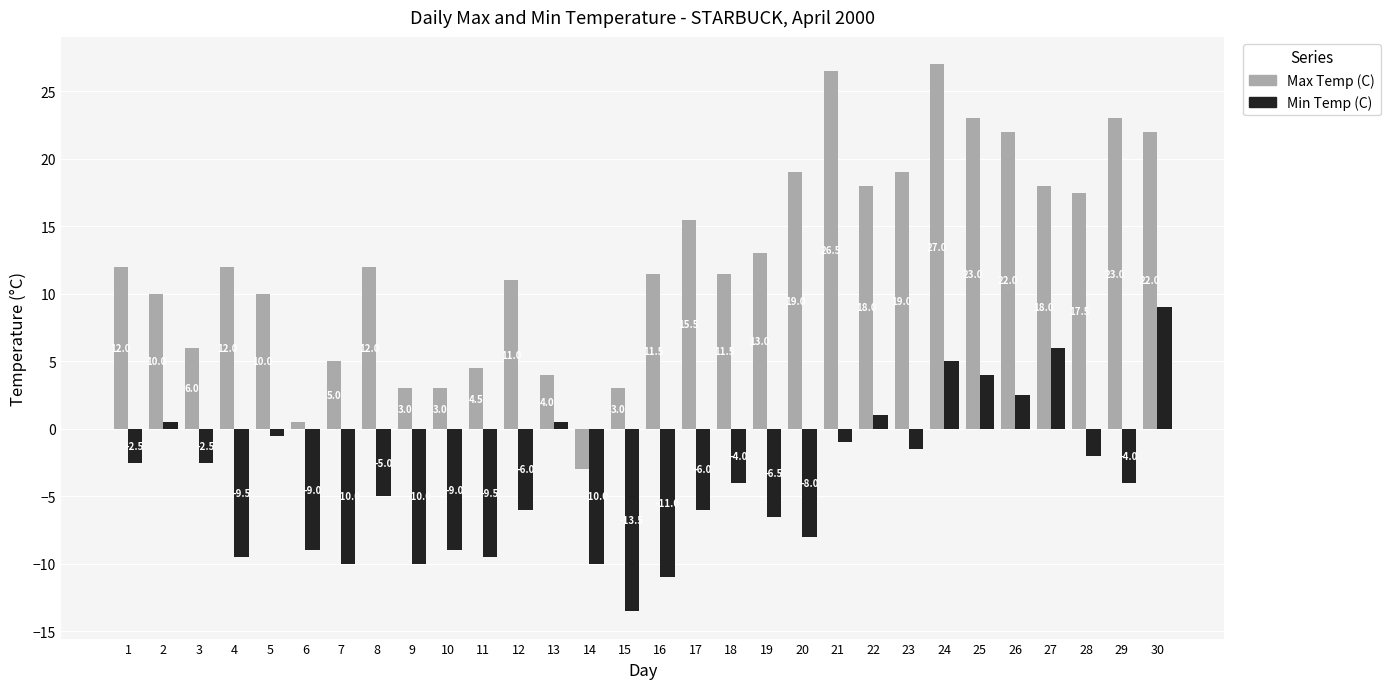

How many data points in Min Temp (C) are above -4?

14